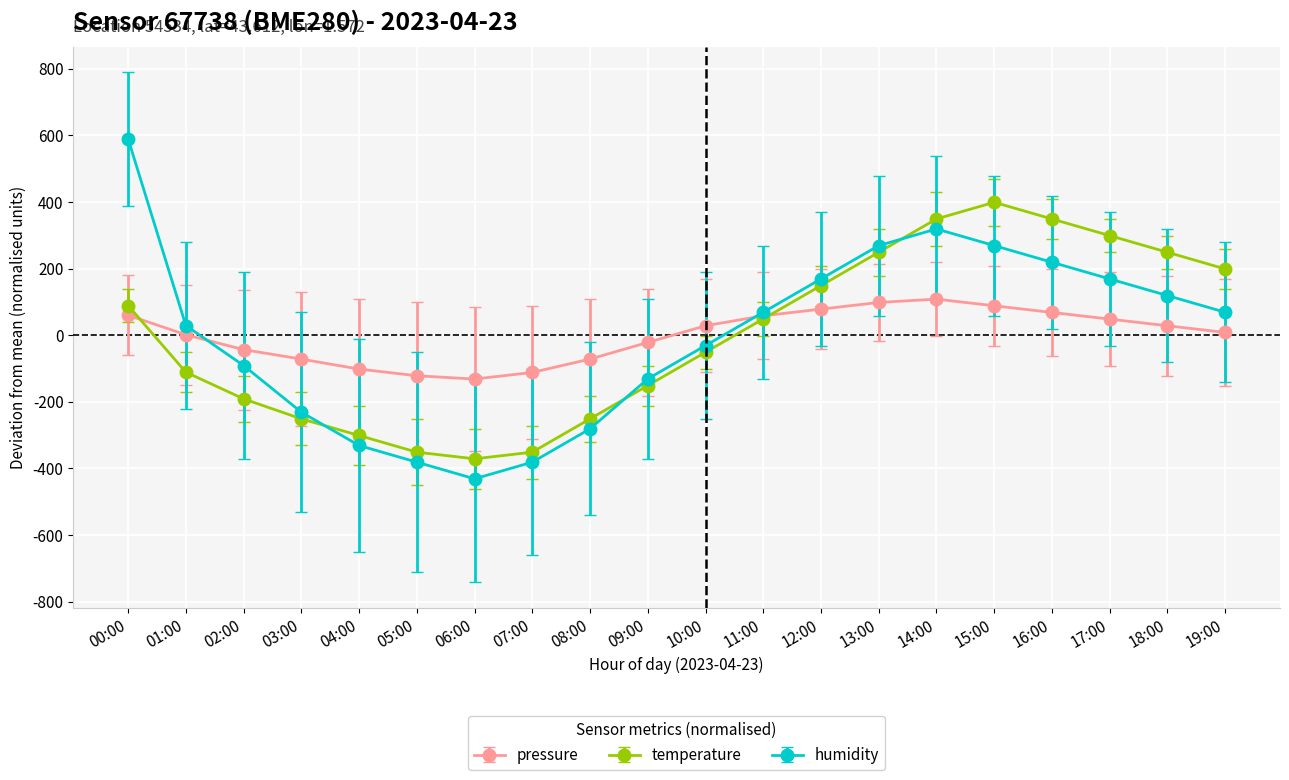

Where does the temperature series first go above 48?

00:00